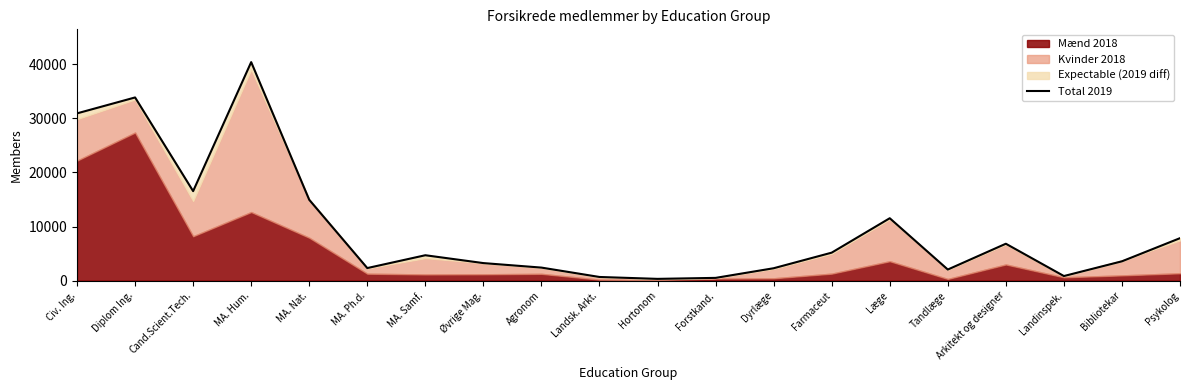

What is the average value?

9546